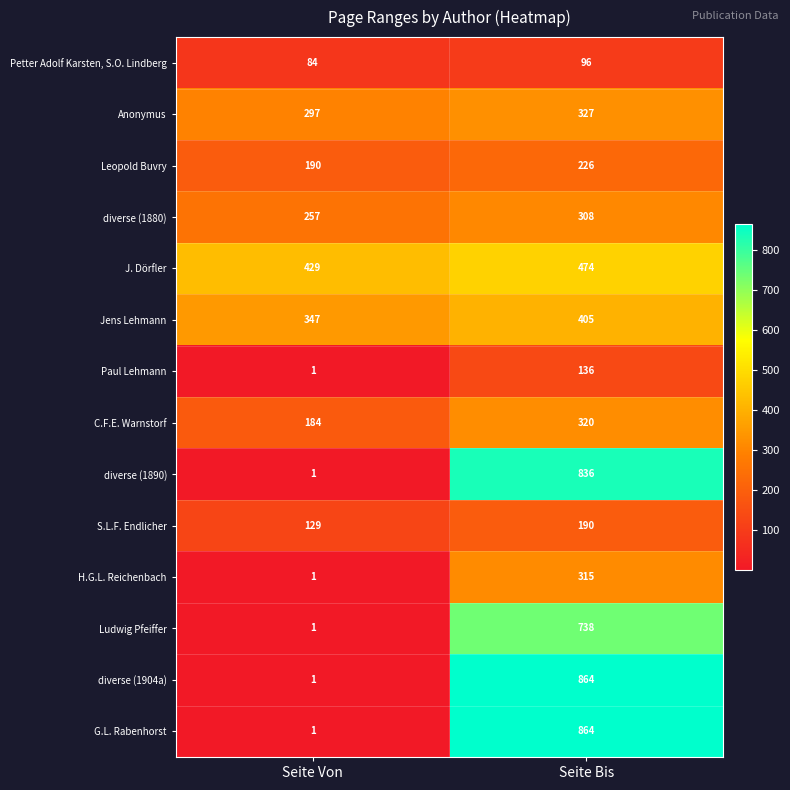

What is the difference between the maximum and minimum values in the G.L. Rabenhorst series?

863